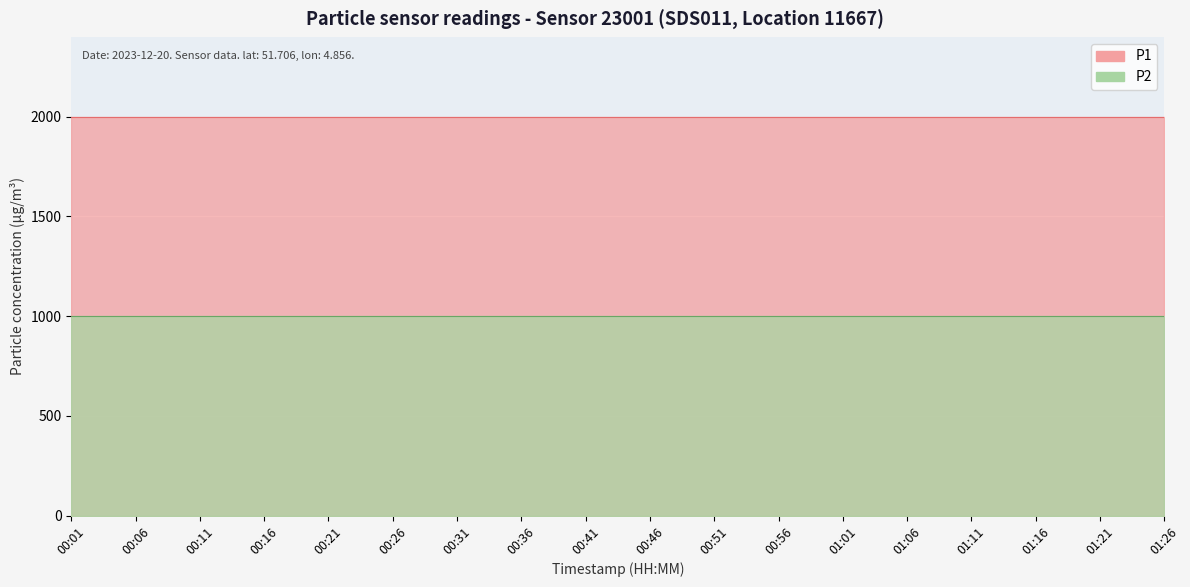

At which label does P1 reach its peak?

00:01